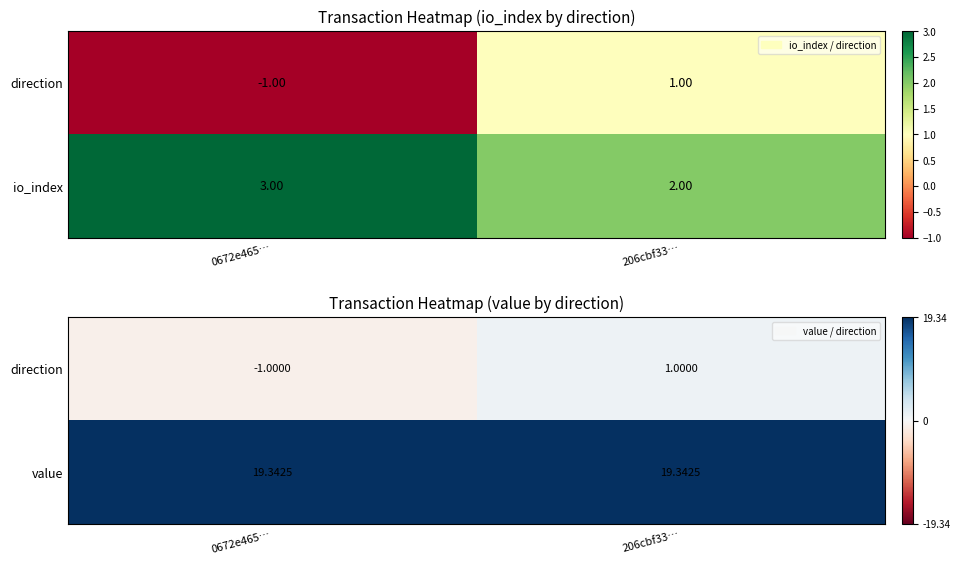

Is it true that value equals 30.0 at 206cbf33…?

False